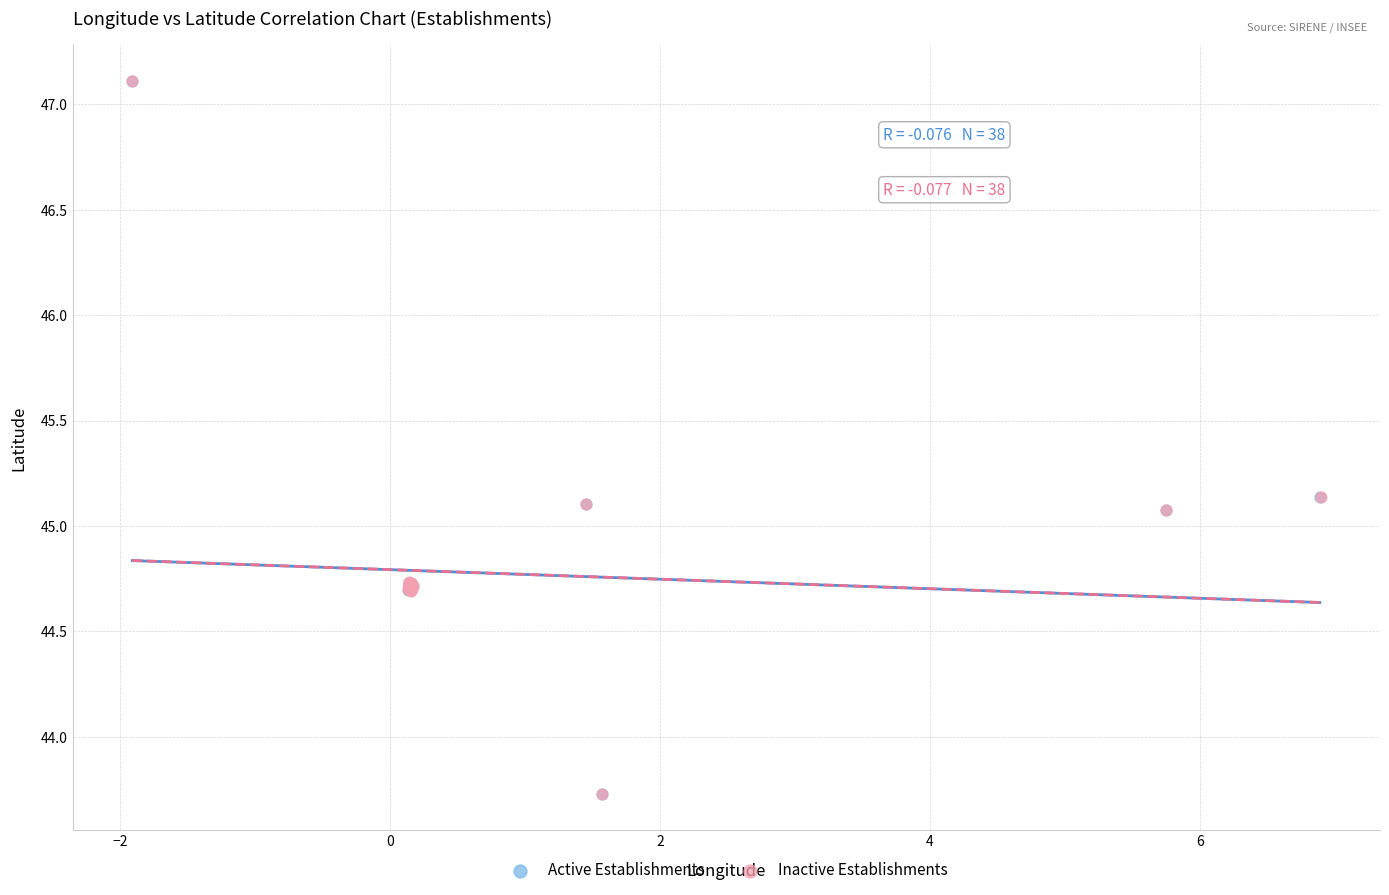

Which series has the widest spread of Y values?

Active Establishments